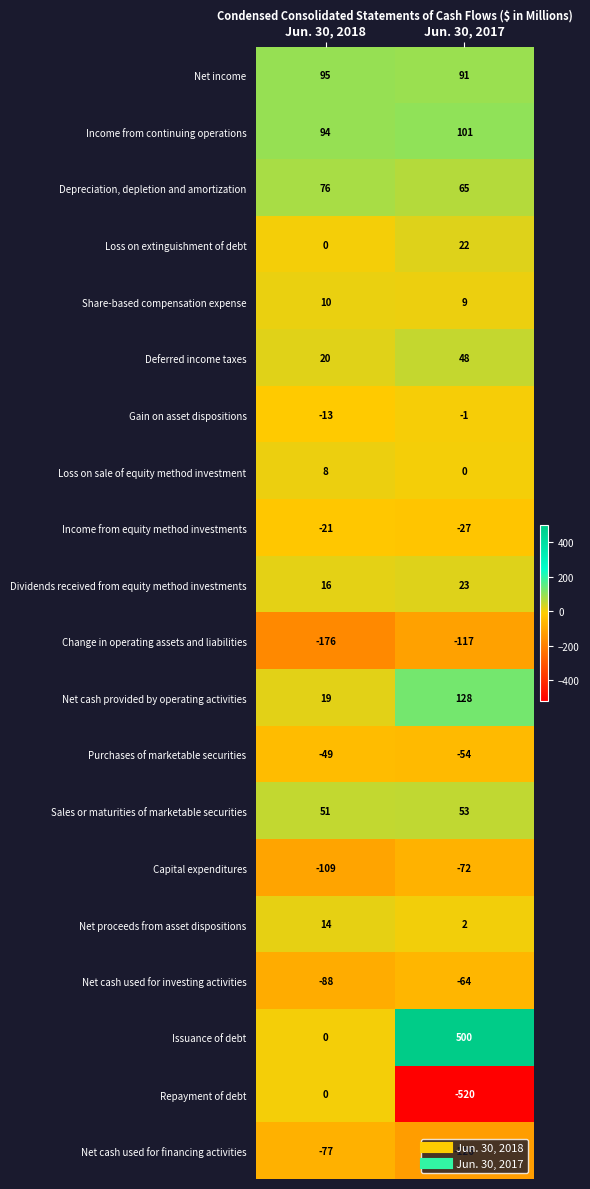

At how many categories does at least one series exceed 243?

1